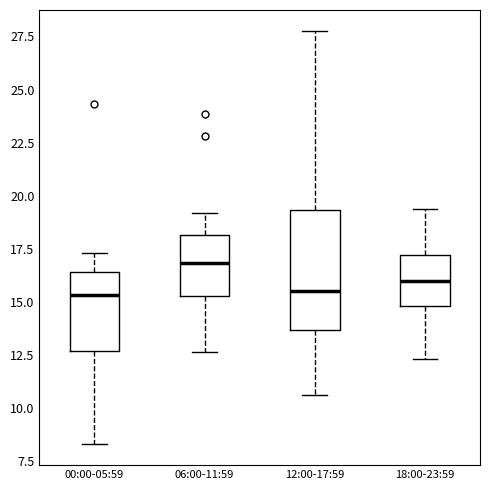

Reading left to right, transcribe this box plot: for each box, give where its median line is, the range the box spans, and where its two whiskers end, as read against the y-axis. The values are not printed on the chart, so give them approximately, as read against the axis.

00:00-05:59: median 15.5, box 12.5 to 16.5, whiskers 8.5 to 17.5
06:00-11:59: median 17.0, box 15.5 to 18.0, whiskers 12.5 to 19.0
12:00-17:59: median 15.5, box 13.5 to 19.5, whiskers 10.5 to 28.0
18:00-23:59: median 16.0, box 15.0 to 17.0, whiskers 12.5 to 19.5